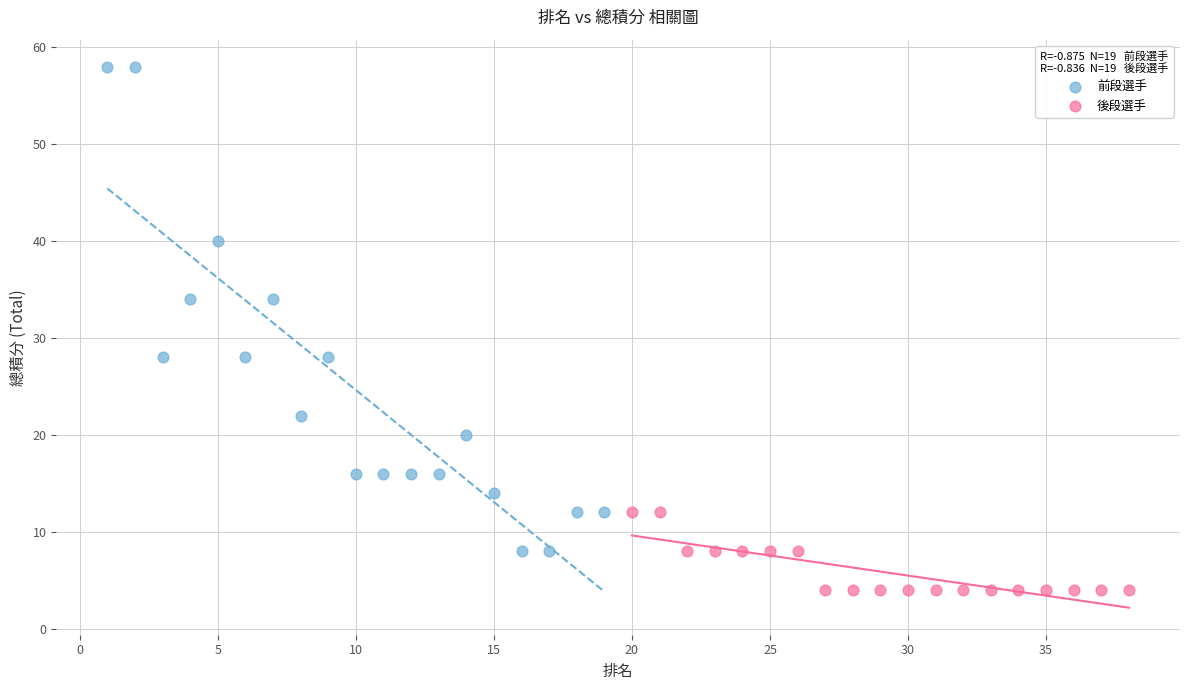

Which series reaches the minimum Y coordinate?

後段選手